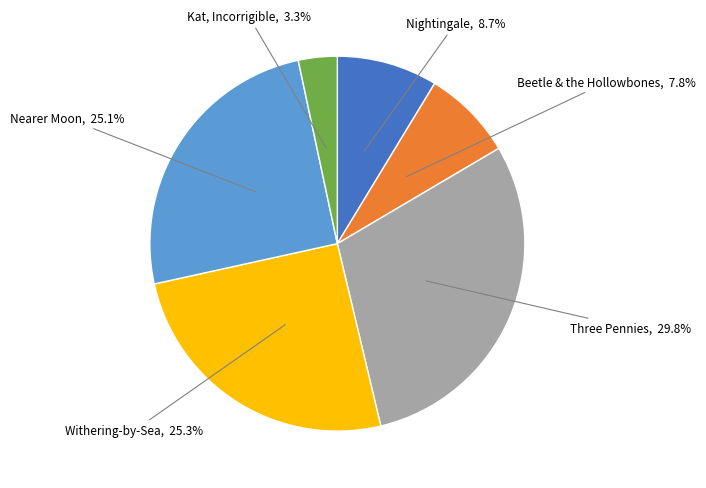

Does any single category account for the majority?

No